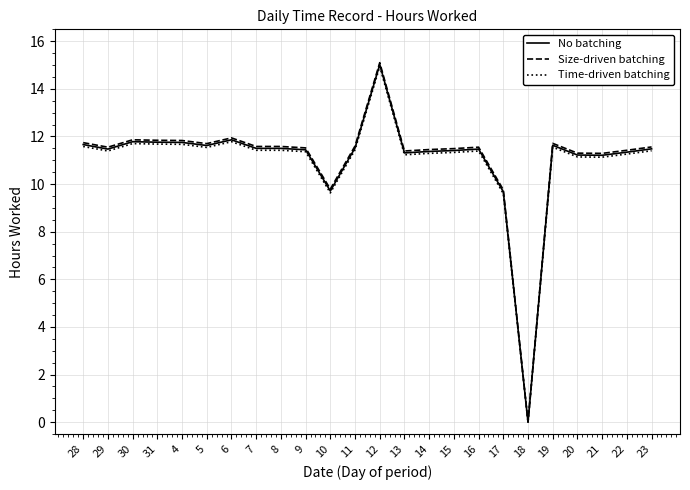

Is it true that Size-driven batching equals 15.7 at 29?

False